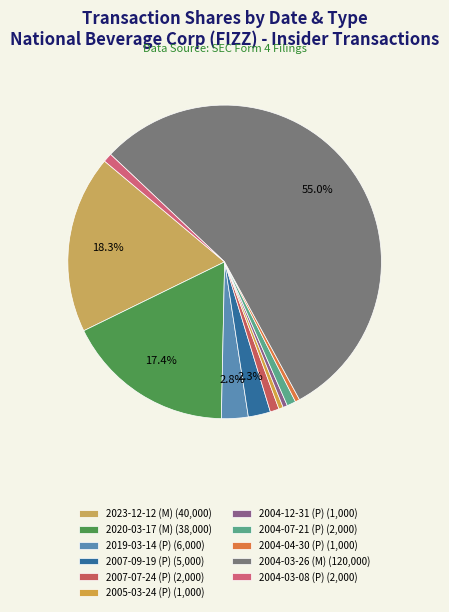

What is the change in value from 2023-12-12 (M) to 2004-12-31 (P)?

-39000